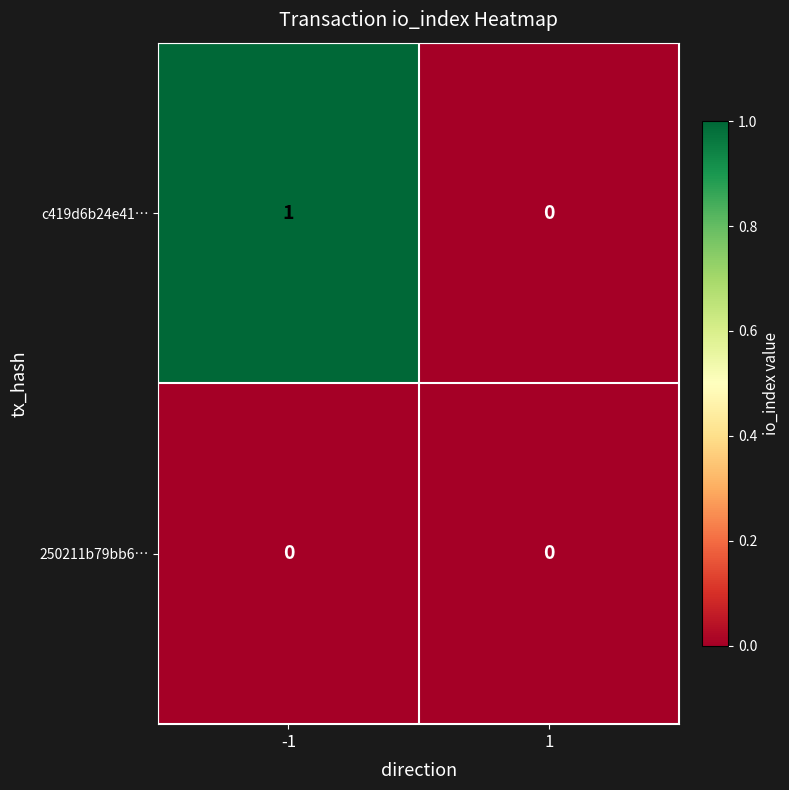

Reading left to right, list all the values displayed in this chart.

c419d6b24e41…: -1=1	1=0
250211b79bb6…: -1=0	1=0